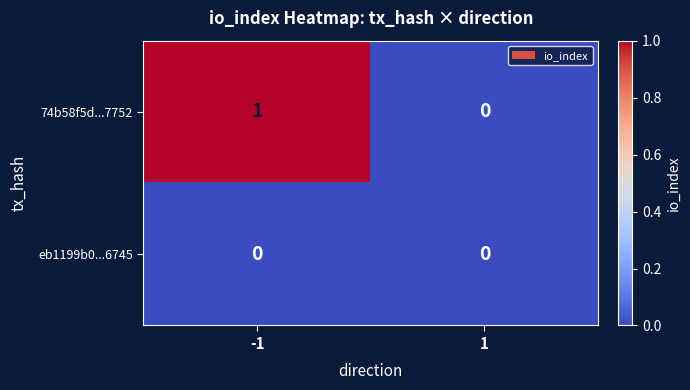

The 74b58f5d...7752 series shows 0 at 1. True or false?

True